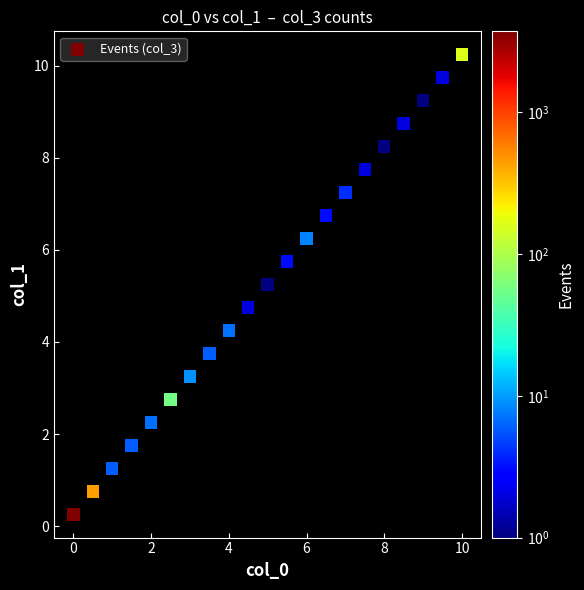

What is the range of X values (max minus min)?

10.0